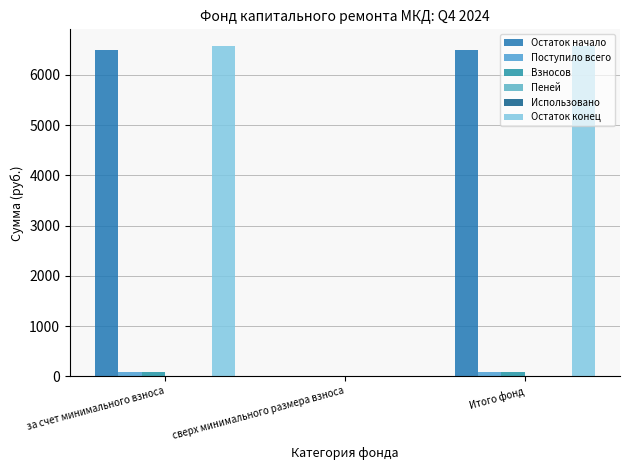

How many data points does each series have?

3